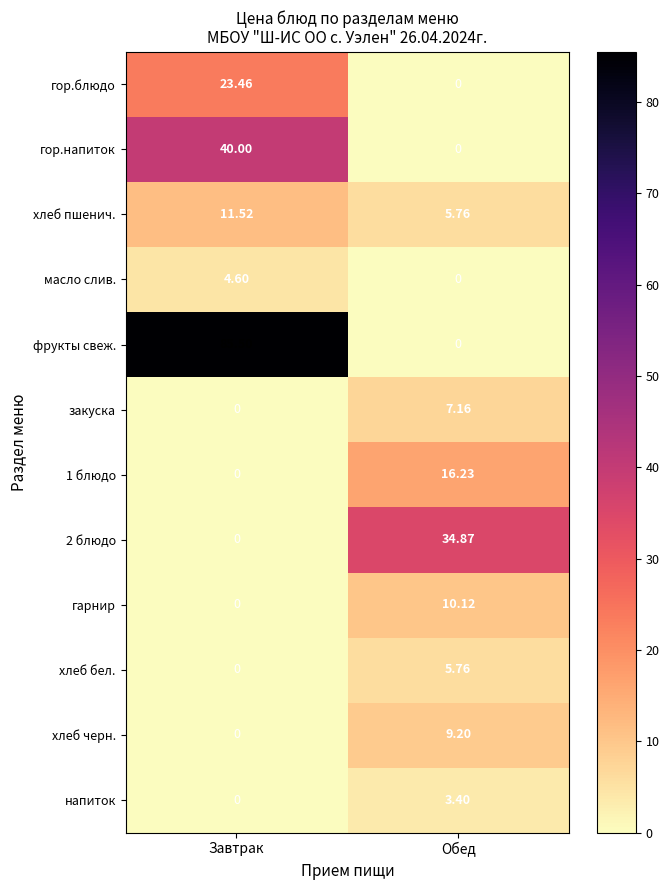

Where does the масло слив. series first go above 4?

Завтрак